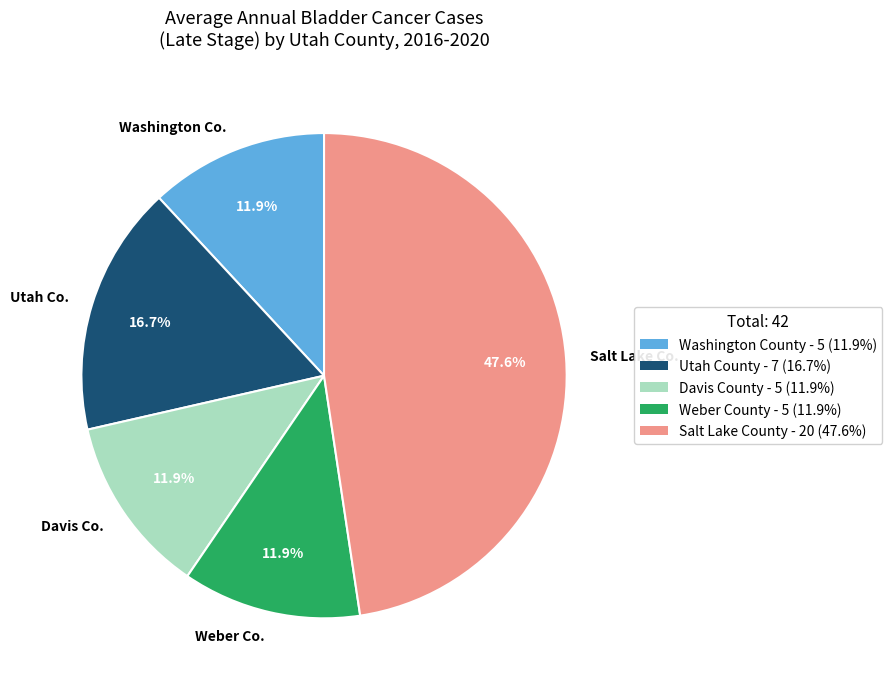

How many segments does this pie chart have?

5